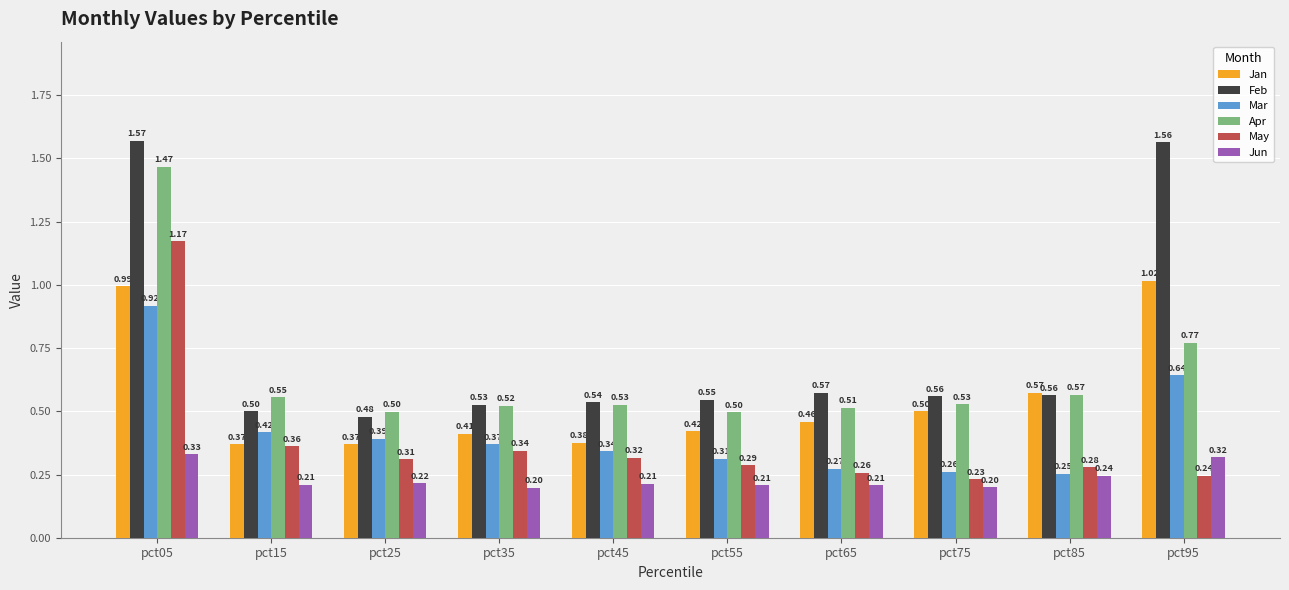

Rank the series by their maximum value, from lowest to highest.

Jun, Mar, Jan, May, Apr, Feb